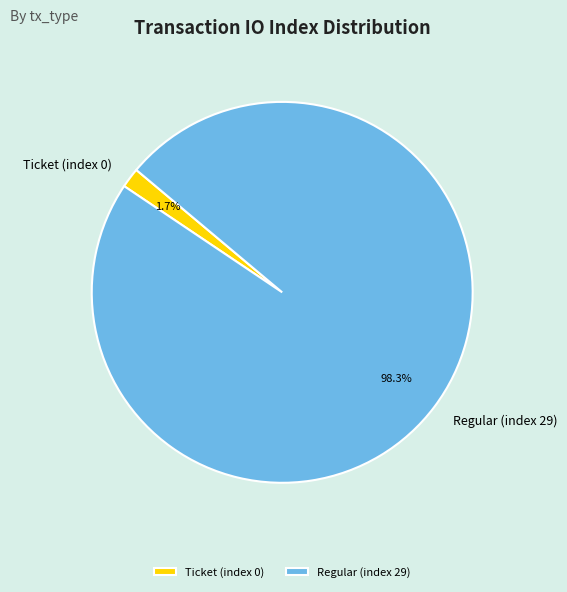

Which category has the biggest portion of the pie?

Regular (index 29)